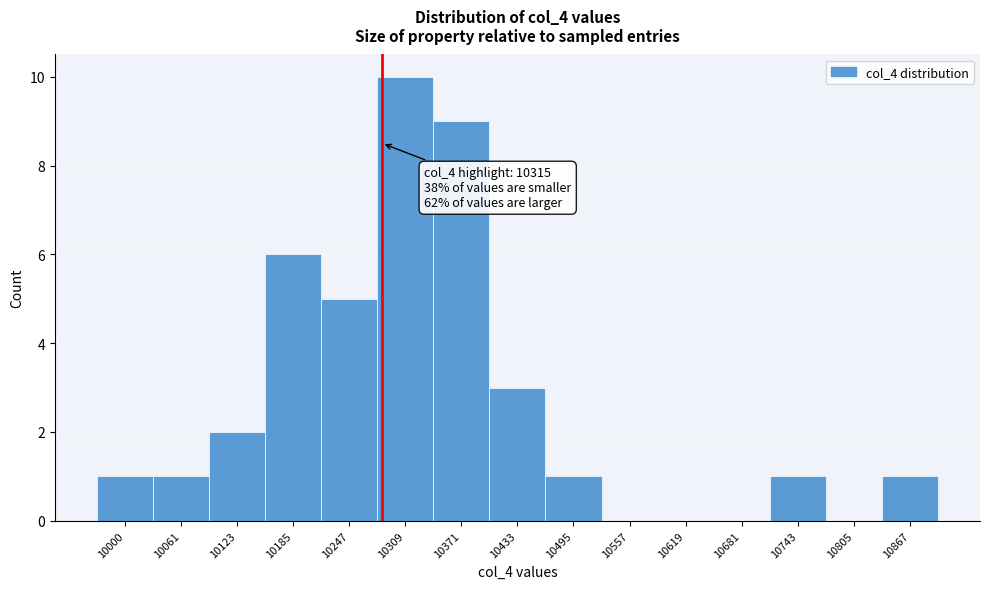

Reading left to right, list all the values displayed in this chart.

10000=1	10061=1	10123=2	10185=6	10247=5	10309=10	10371=9	10433=3	10495=1	10557=0	10619=0	10681=0	10743=1	10805=0	10867=1